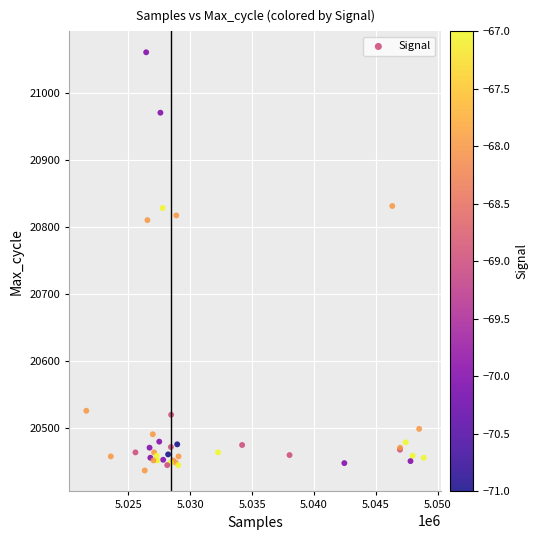

What Y value in the scatter plot is closest to 20748?

20810